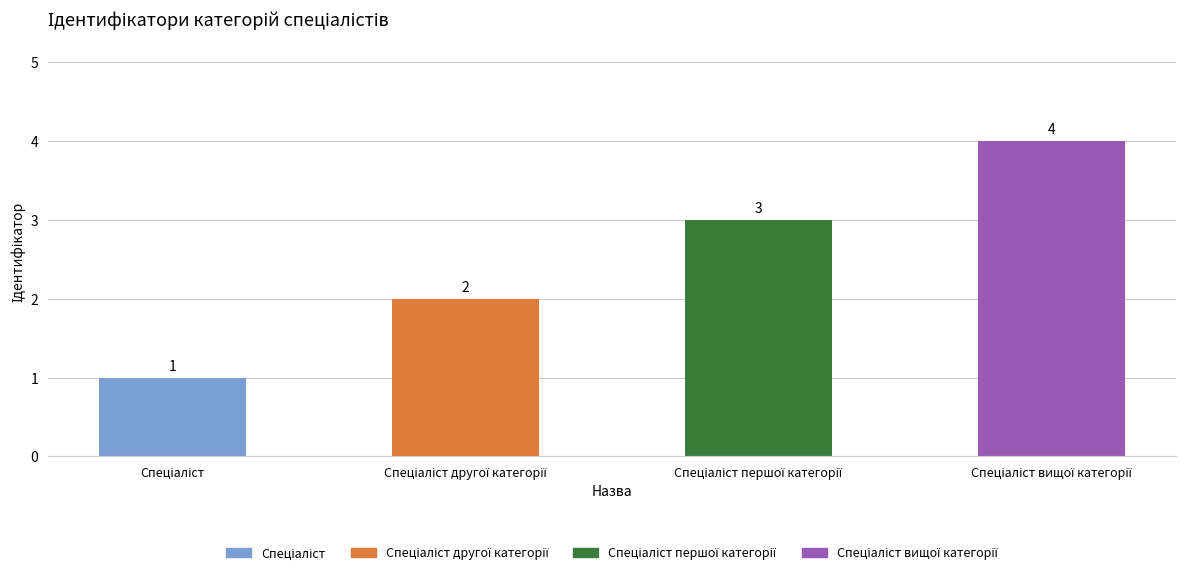

What is the label of the 2nd bar from the right?

Спеціаліст першої категорії